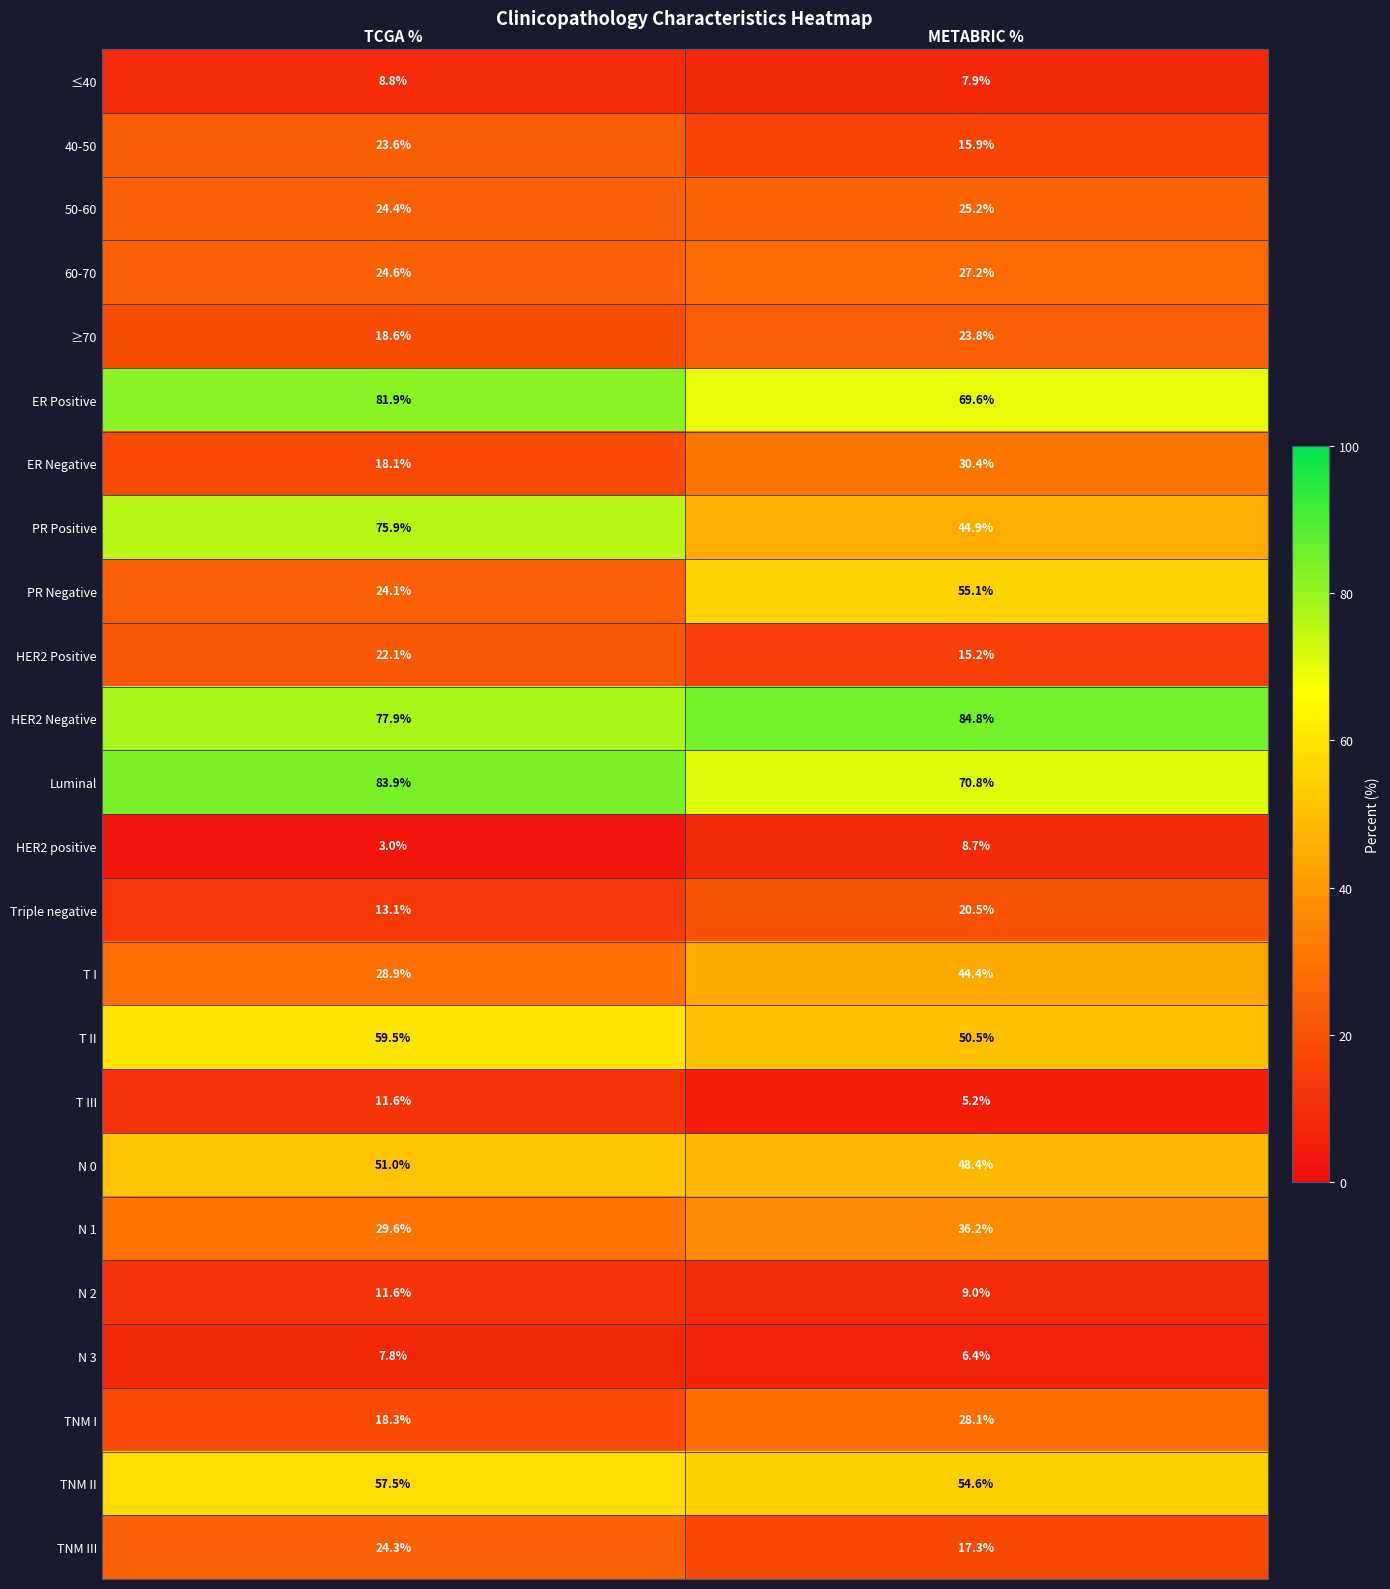

What is the difference between the highest and lowest values at METABRIC %?

79.6